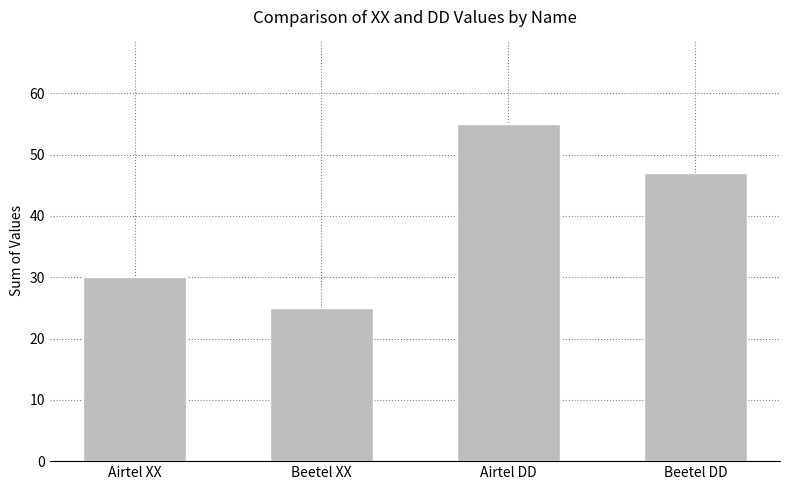

What is the value of the 4th bar from the left?

47